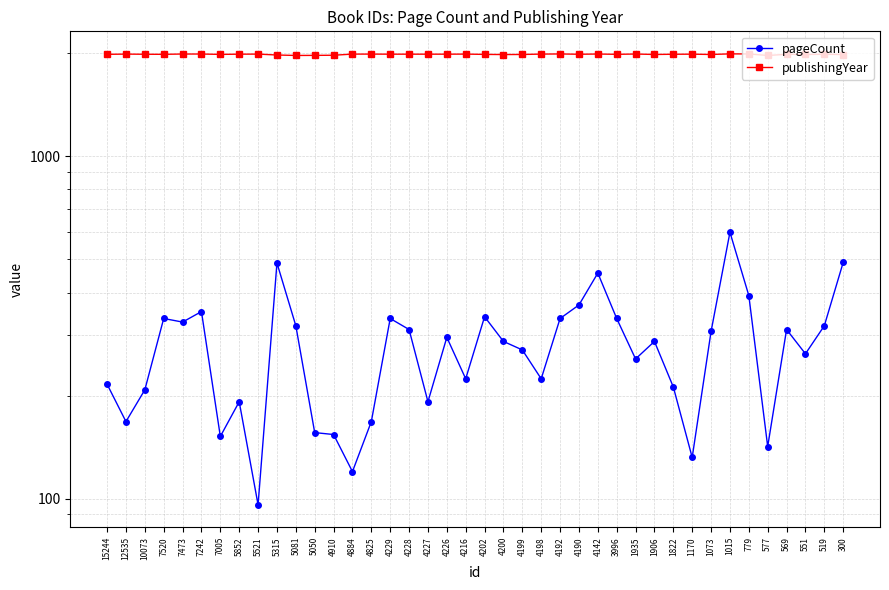

Reading right to left, list all the values displayed in this chart.

pageCount: 300=490	519=320	551=265	569=312	577=142	779=392	1015=600	1073=308	1170=132	1822=212	1906=288	1935=256	3996=336	4142=456	4190=368	4192=336	4198=224	4199=272	4200=288	4202=340	4216=224	4226=296	4227=192	4228=312	4229=336	4825=168	4884=120	4910=154	5050=156	5081=320	5315=488	5521=96	5852=192	7005=152	7242=352	7473=328	7520=336	10073=208	12535=168	15244=216
publishingYear: 300=1982	519=1986	551=1983	569=1985	577=1970	779=1990	1015=1991	1073=1983	1170=1987	1822=1986	1906=1983	1935=1989	3996=1985	4142=1989	4190=1986	4192=1990	4198=1988	4199=1983	4200=1982	4202=1984	4216=1988	4226=1987	4227=1987	4228=1987	4229=1987	4825=1988	4884=1988	4910=1973	5050=1971	5081=1970	5315=1976	5521=1988	5852=1987	7005=1984	7242=1989	7473=1989	7520=1985	10073=1986	12535=1988	15244=1985